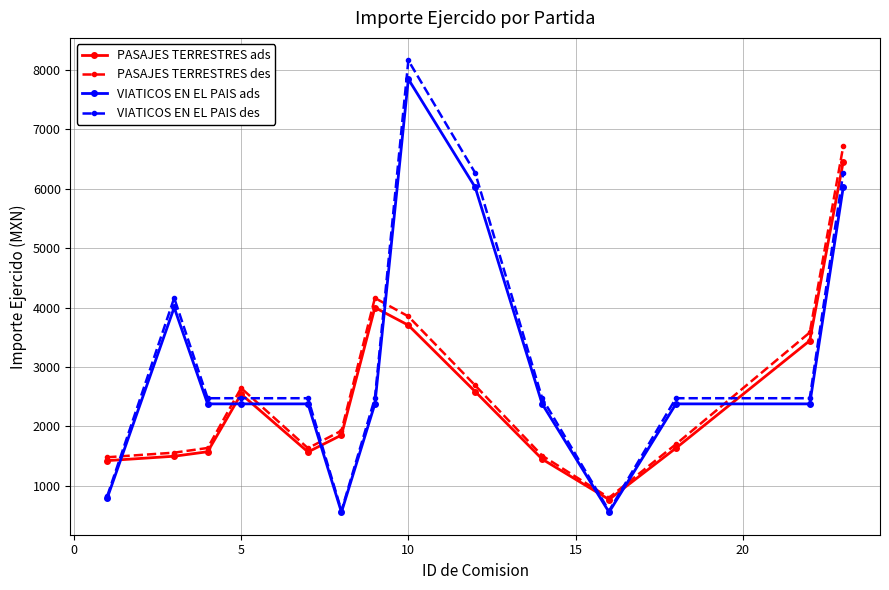

Which series has the largest range (max minus min)?

VIATICOS EN EL PAIS des